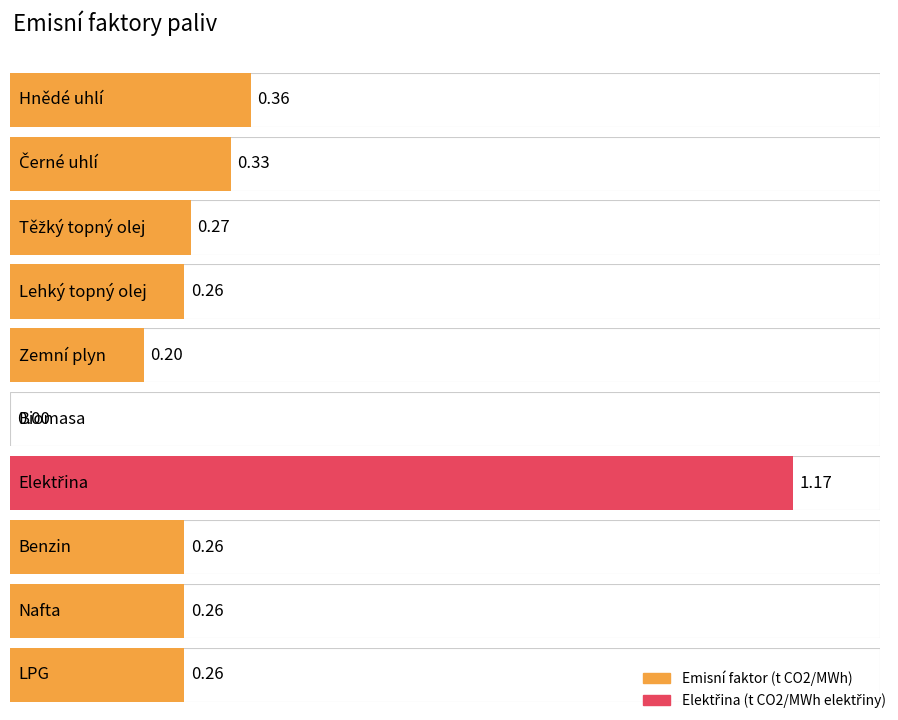

Reading left to right, what are all the values shown in this chart?

0.4	0.3	0.3	0.3	0.2	0.0	1.2	0.3	0.3	0.3